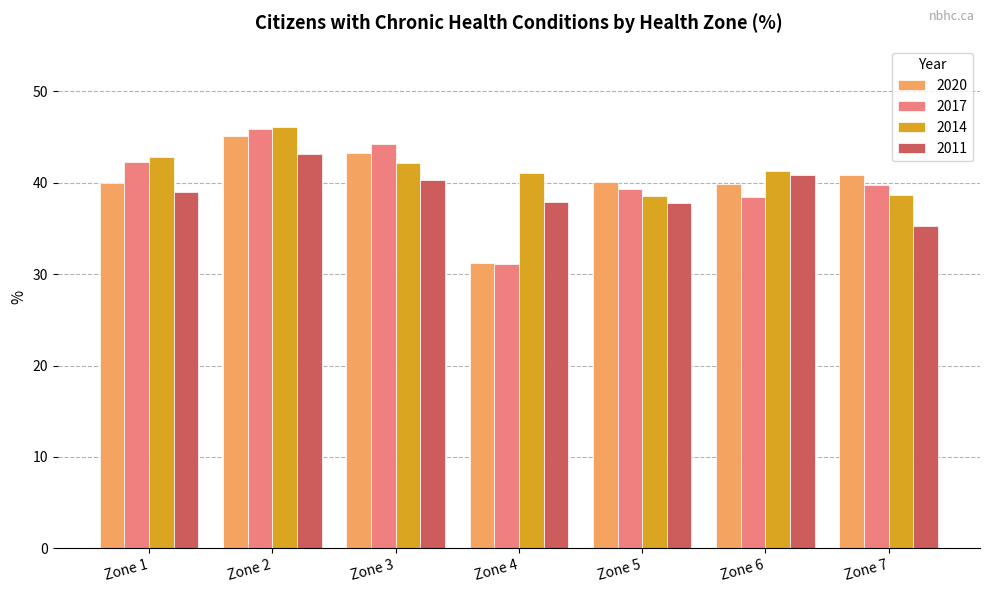

Are the bars grouped side by side (vs. stacked)?

Yes